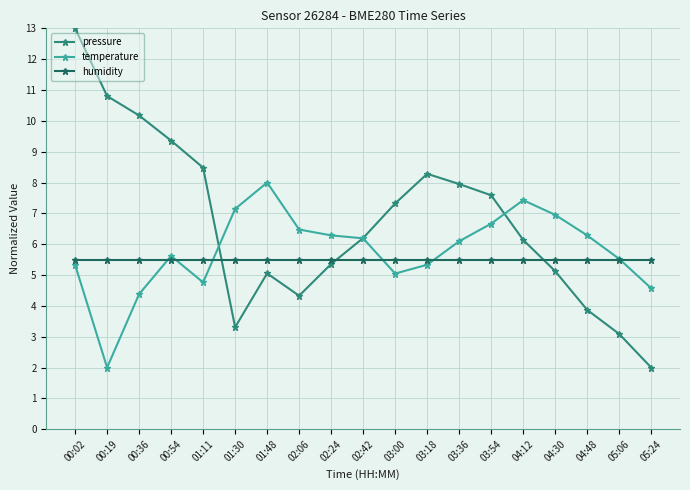

At which category is the sum across all series the highest?

00:02